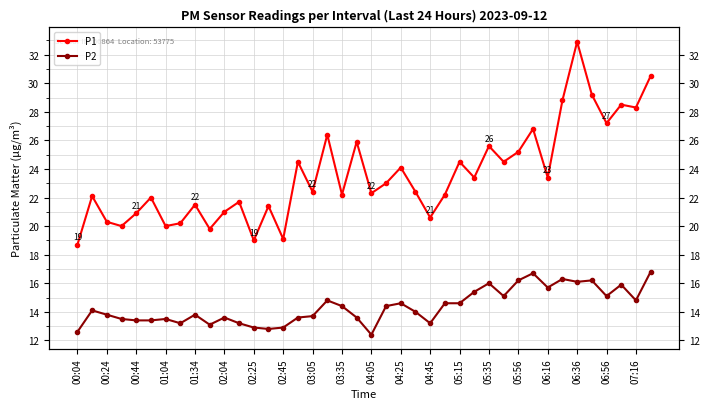

The P1 series shows 20.6 at 04:45. True or false?

True